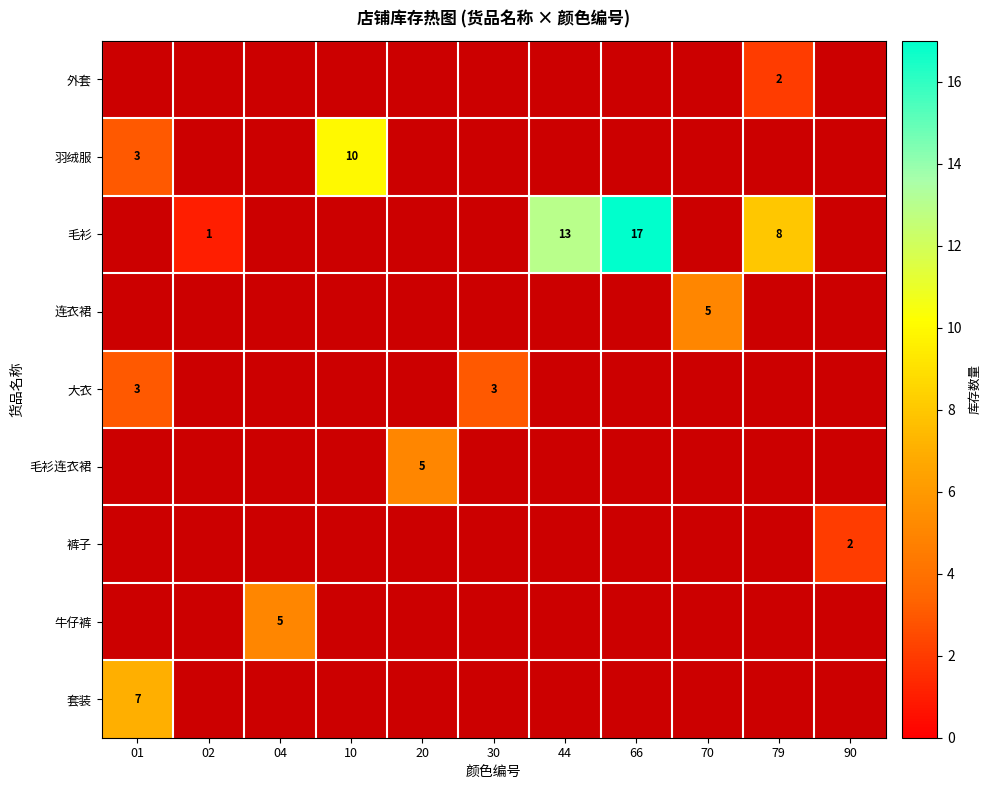

True or false: 连衣裙 has a value of 2 at 70.

False